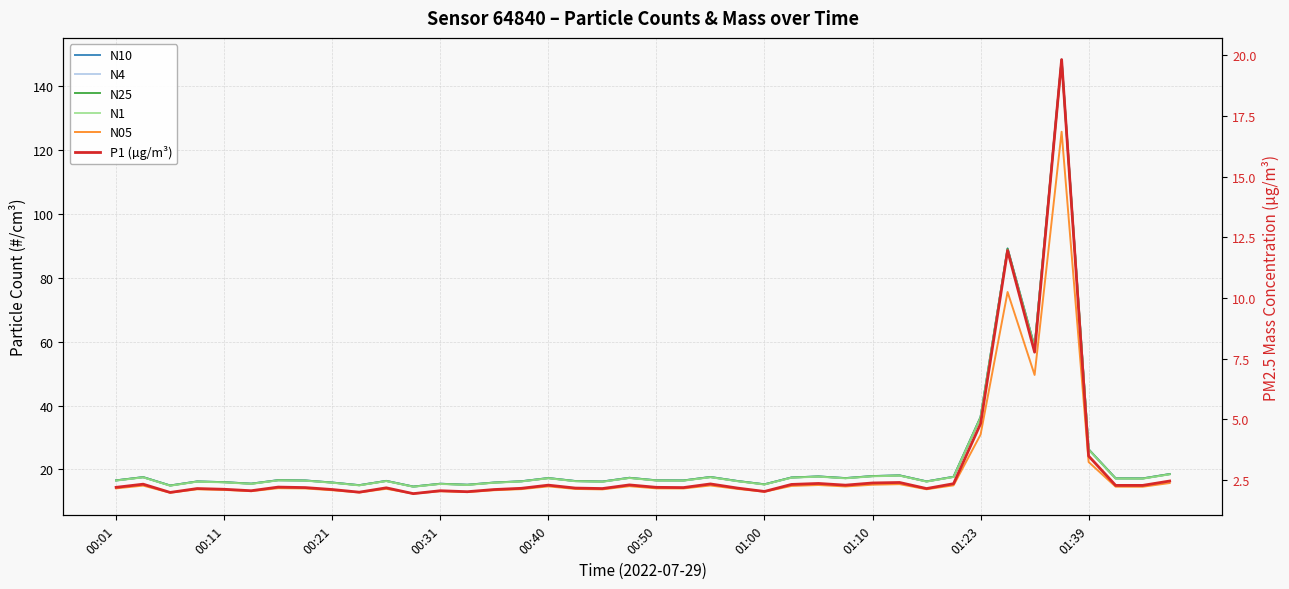

In N4, how many points are lower than both neighbors (excluding endpoints)?

12